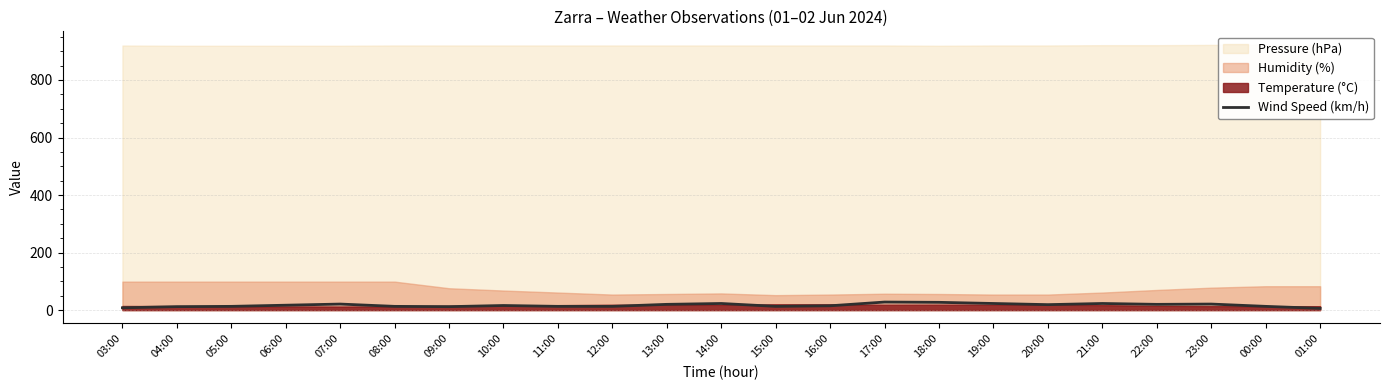

True or false: the data shows 8 at 01:00.

False